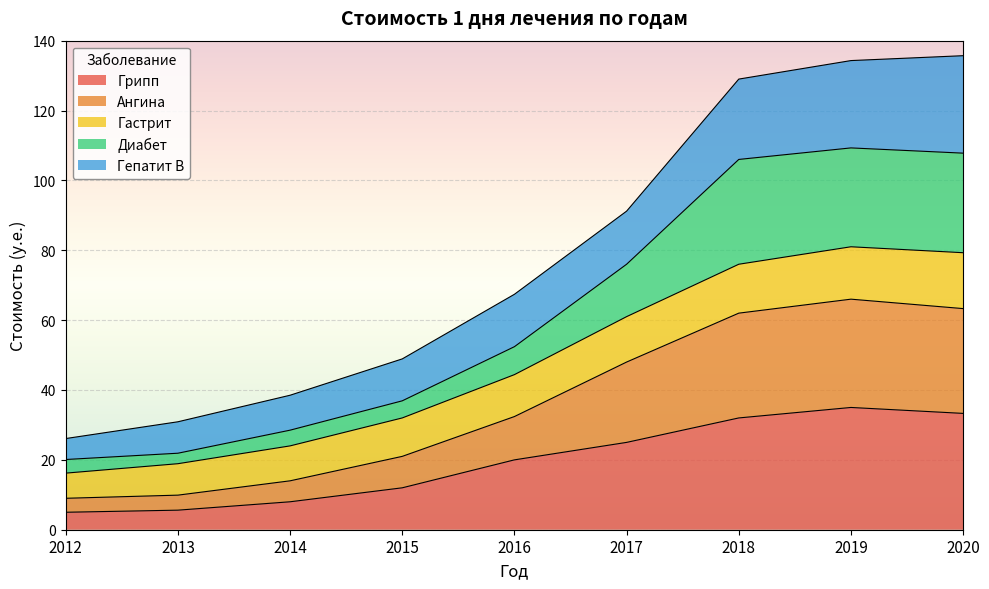

What is the highest value of the Грипп series?

35.0